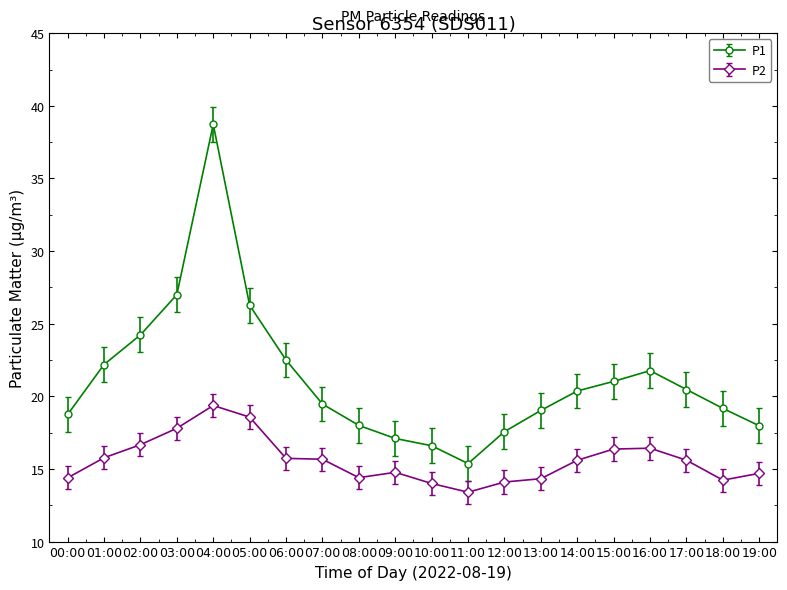

Rank the series at 06:00 from highest to lowest value.

P1, P2